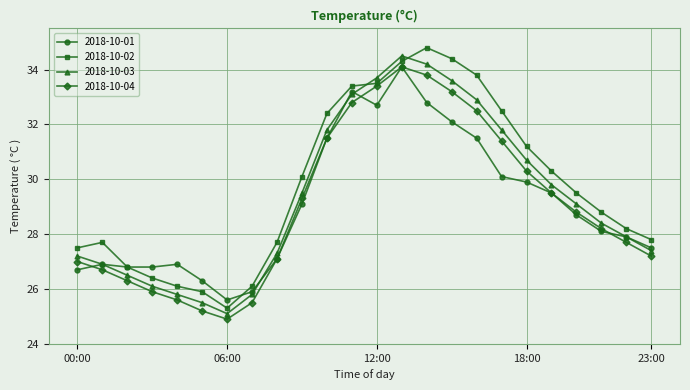

In 2018-10-03, how many points are higher than both neighbors (excluding endpoints)?

1